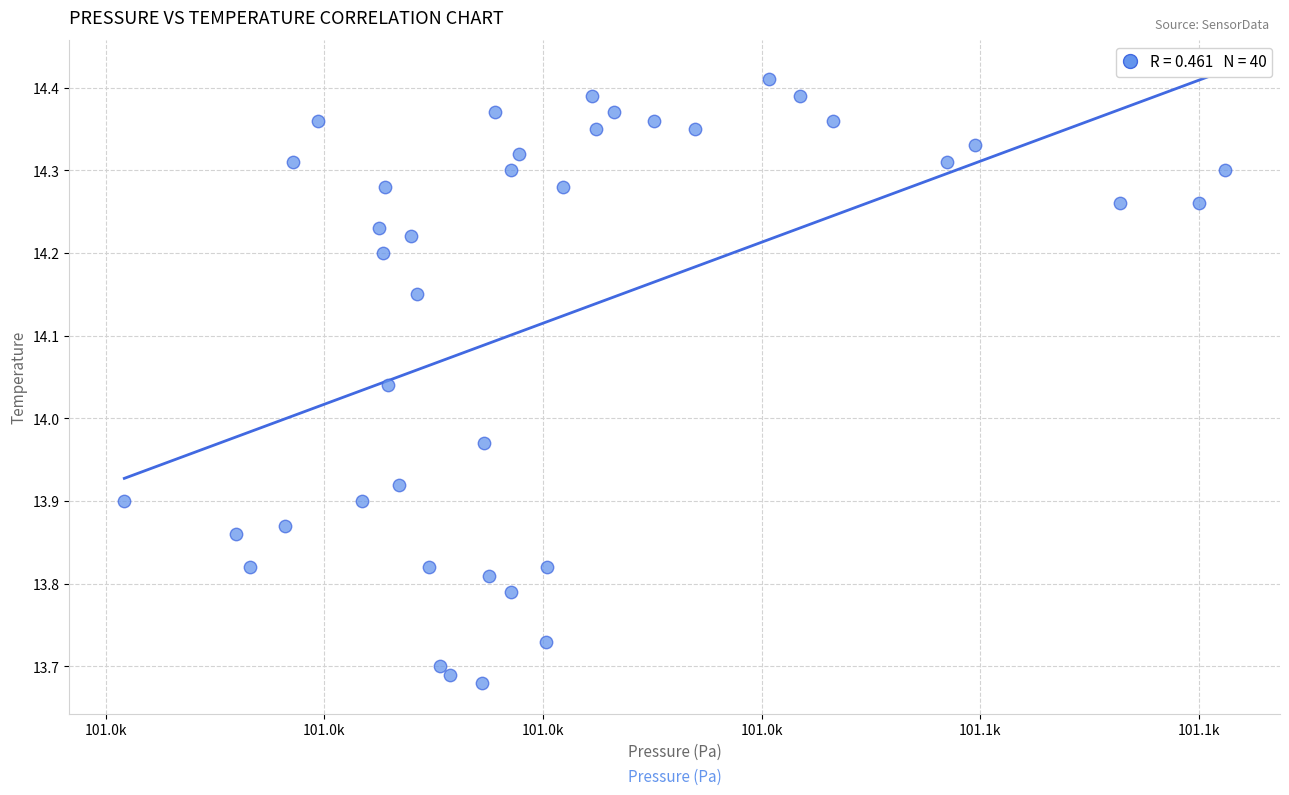

What is the range of Y values (max minus min)?

0.7